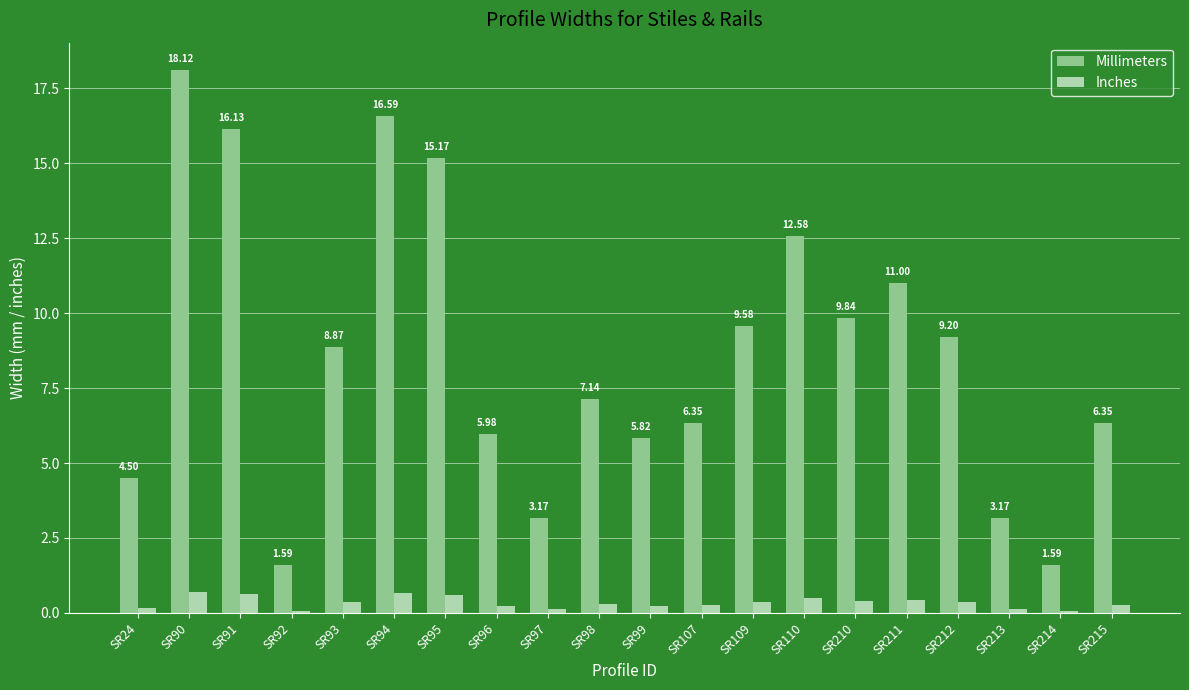

Rank the series by their average value, from highest to lowest.

Millimeters, Inches